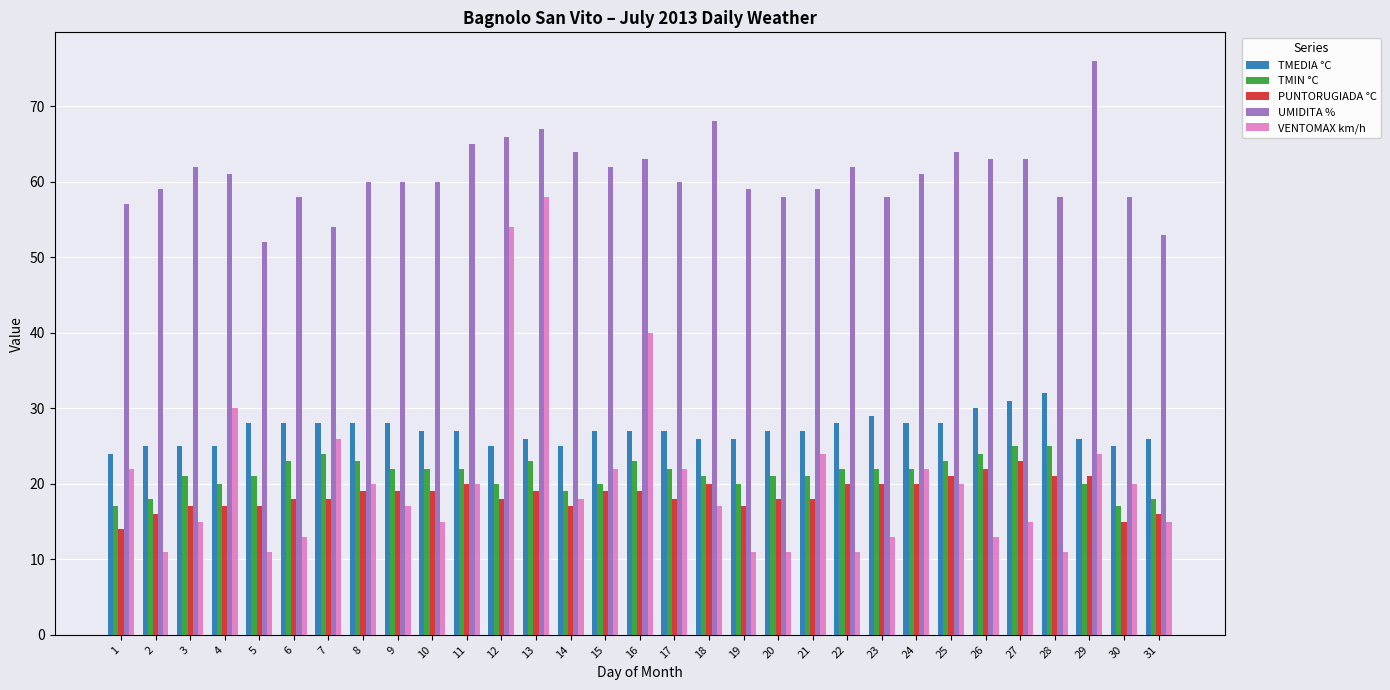

Count the TMEDIA °C values in the range 26 to 28.

20